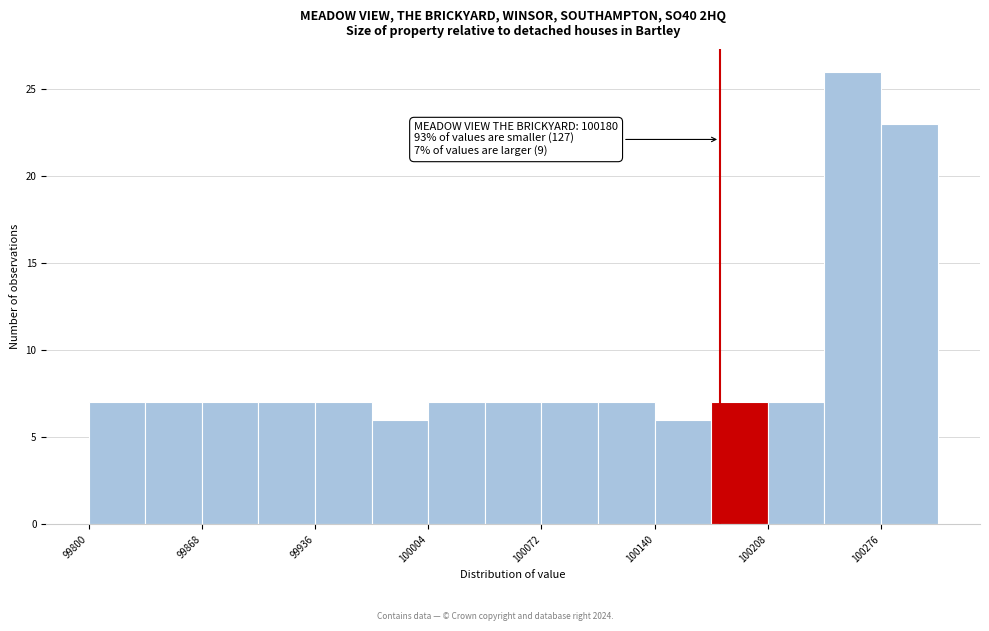

Read against the x-axis, roughly where is the centre of the tallest bar?

100260